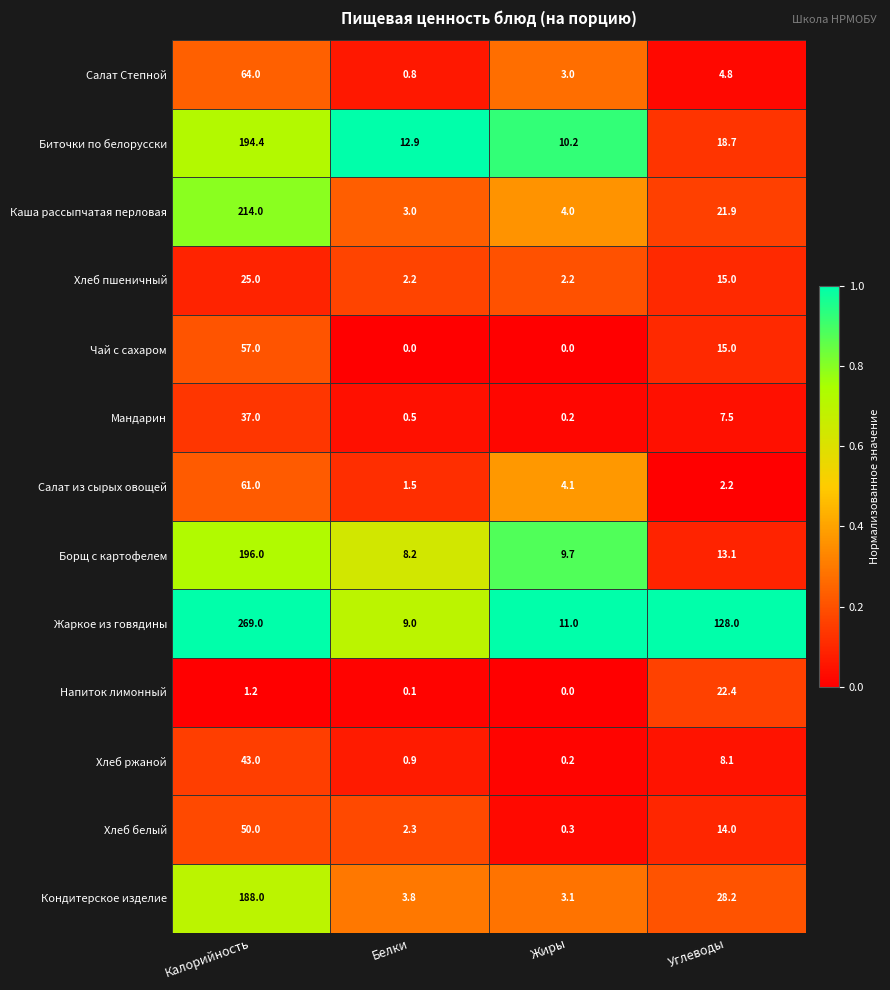

True or false: Хлеб пшеничный has a value of 26.7 at Углеводы.

False